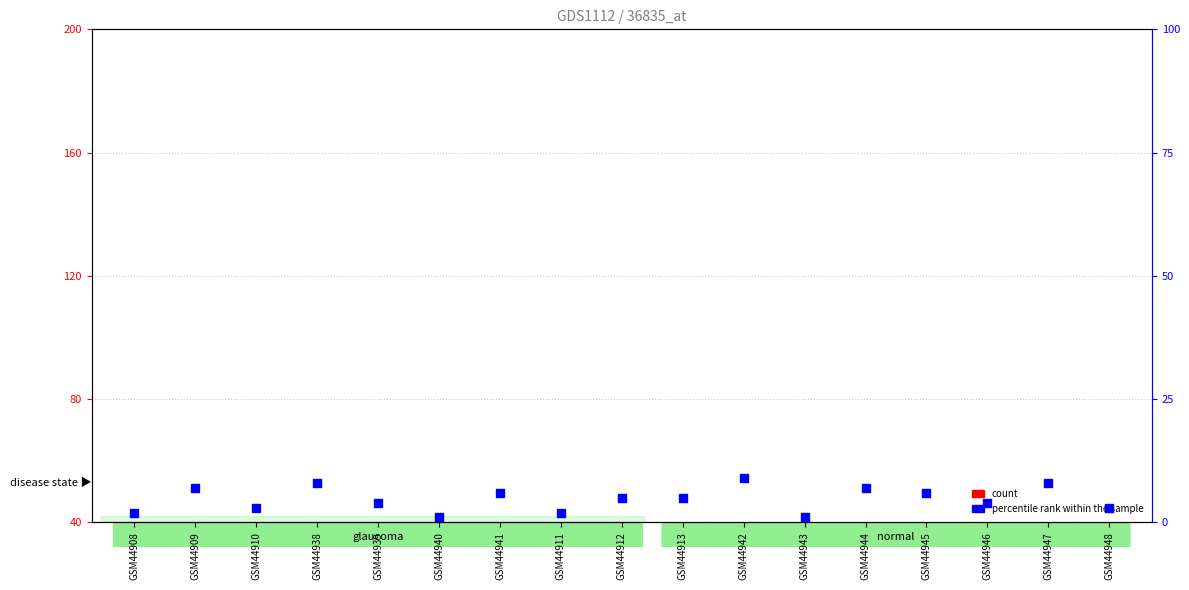

At how many categories does at least one series exceed 6?

6